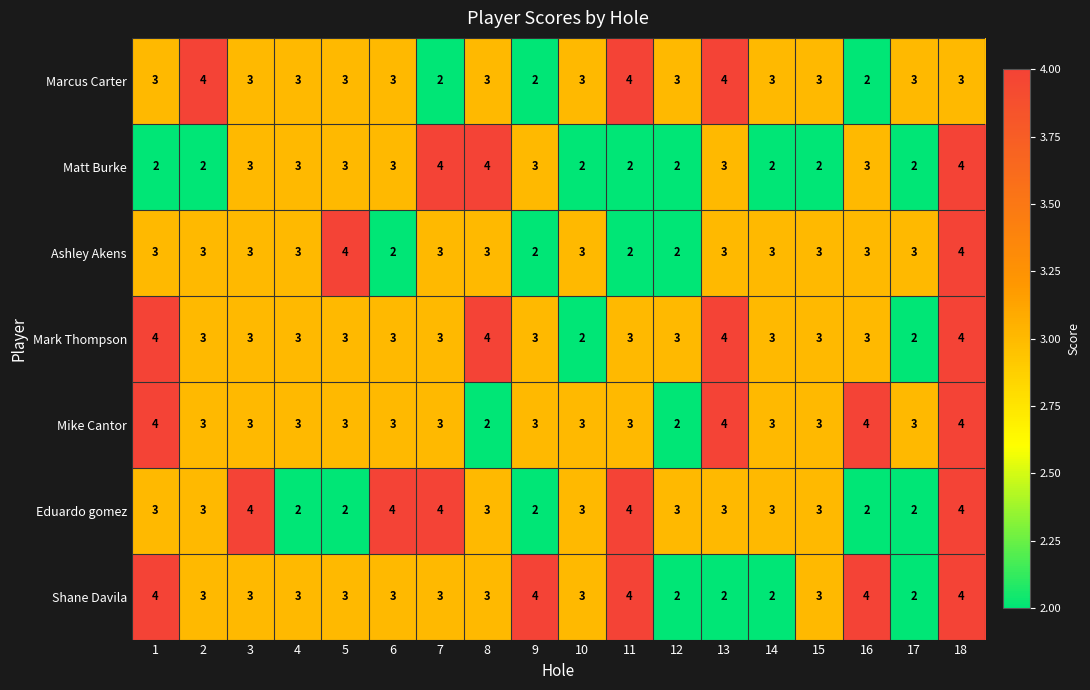

At how many categories does at least one series exceed 2?

18